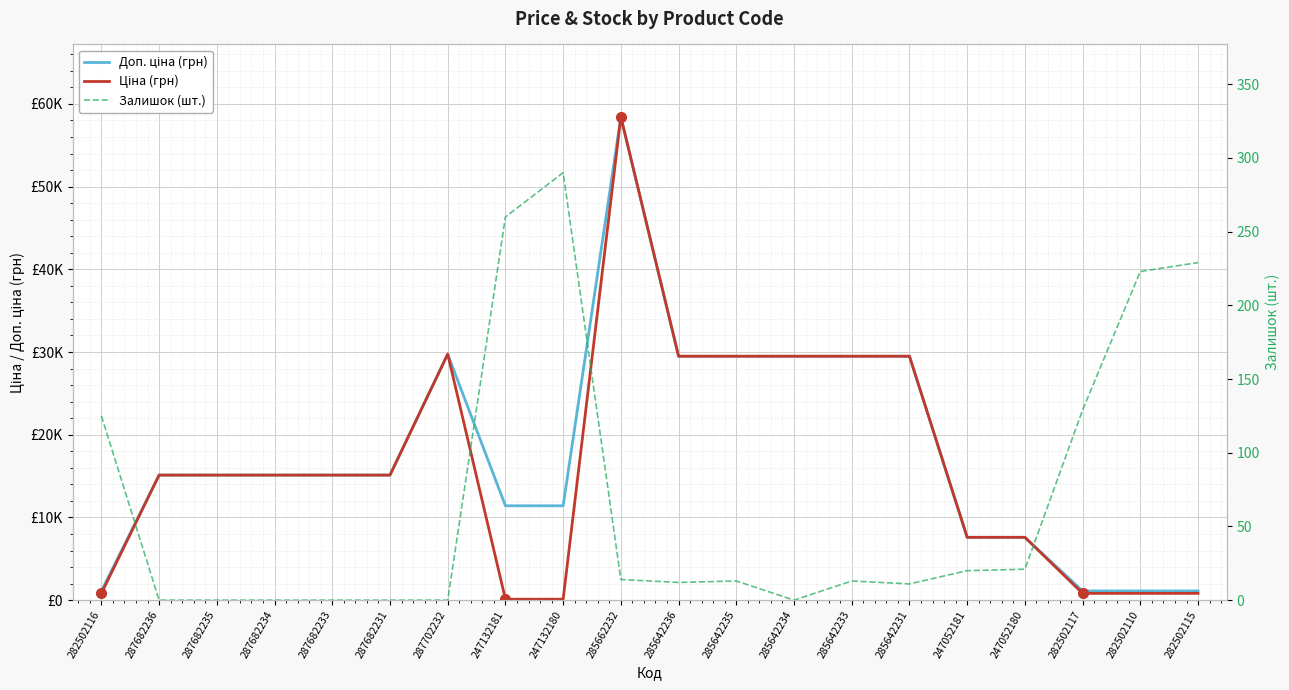

The Ціна (грн) series shows 98270.9 at 285662232. True or false?

False